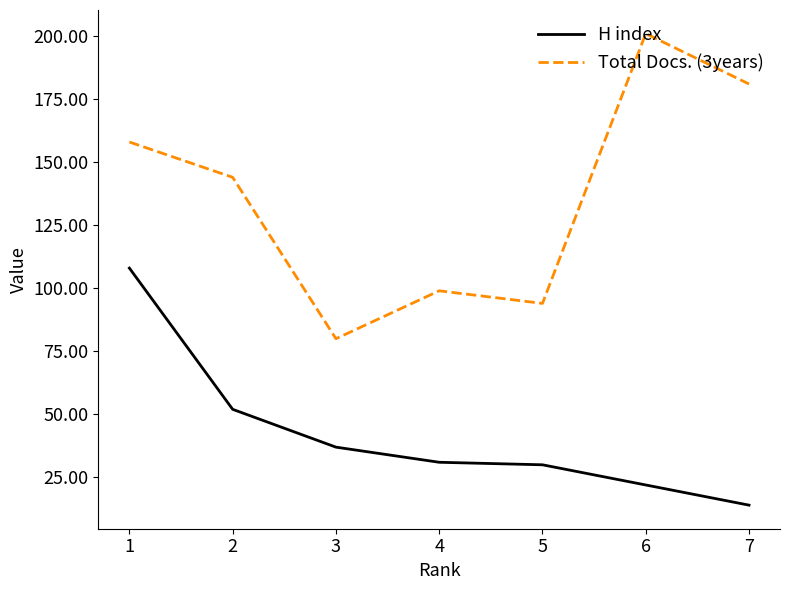

Reading left to right, extract all data points from this chart.

H index: 108	52	37	31	30	22	14
Total Docs. (3years): 158	144	80	99	94	201	181